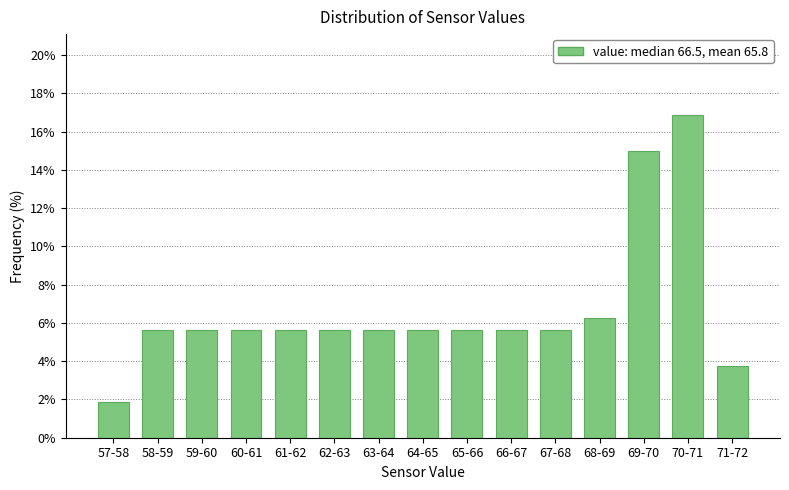

What is the smallest value displayed?

1.9